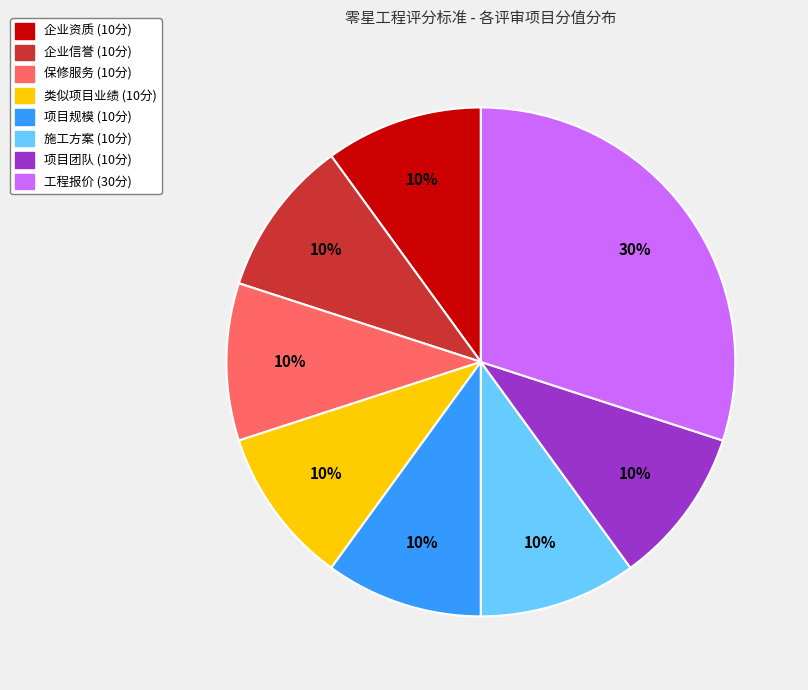

Is there a majority slice in this chart?

No